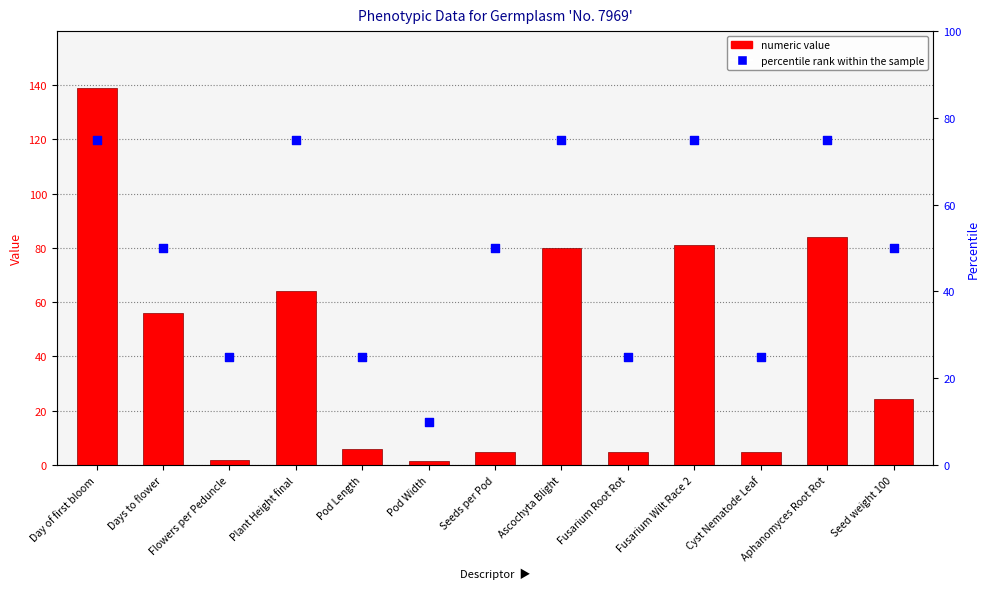

Is the value of percentile rank within the sample at Cyst Nematode Leaf greater than the value of numeric value at Ascochyta Blight?

No